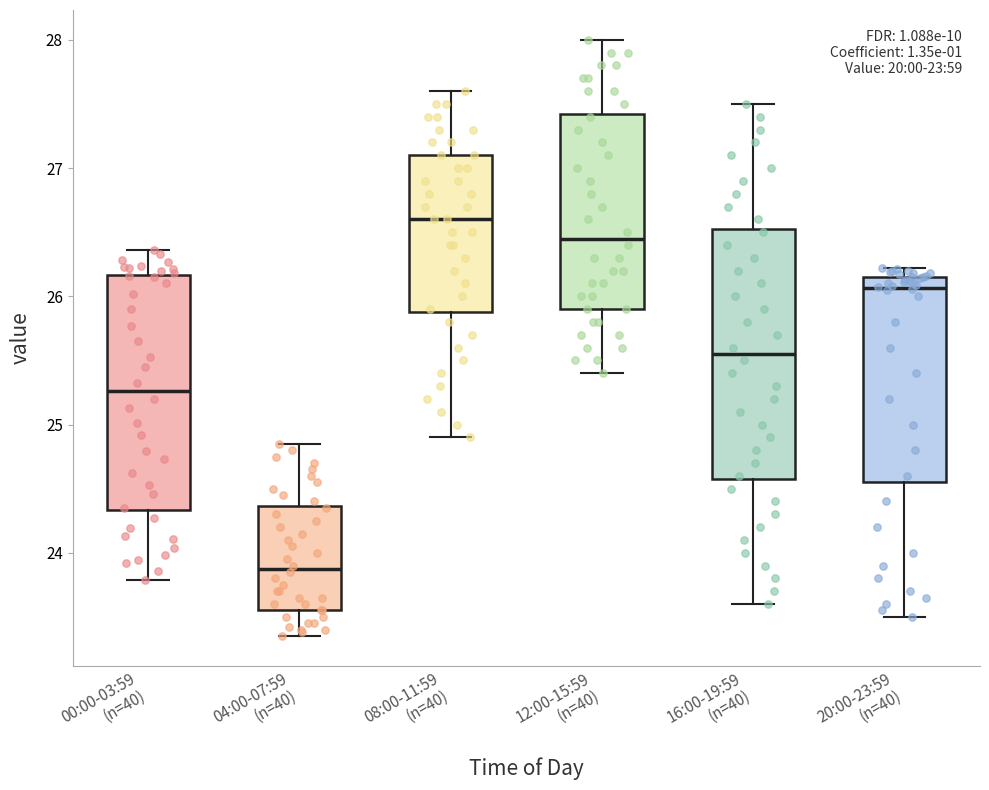

Reading left to right, read every box against the y-axis: the position of its median line, the range the box covers, and the ends of its whiskers. The values are not printed on the chart, so give them approximately, as read against the axis.

00:00-03:59 (n=40): median 25.3, box 24.3 to 26.2, whiskers 23.8 to 26.4
04:00-07:59 (n=40): median 23.9, box 23.6 to 24.4, whiskers 23.4 to 24.9
08:00-11:59 (n=40): median 26.6, box 25.9 to 27.1, whiskers 24.9 to 27.6
12:00-15:59 (n=40): median 26.5, box 25.9 to 27.4, whiskers 25.4 to 28.0
16:00-19:59 (n=40): median 25.6, box 24.6 to 26.5, whiskers 23.6 to 27.5
20:00-23:59 (n=40): median 26.1, box 24.6 to 26.2, whiskers 23.5 to 26.2 (just above the box's upper edge)